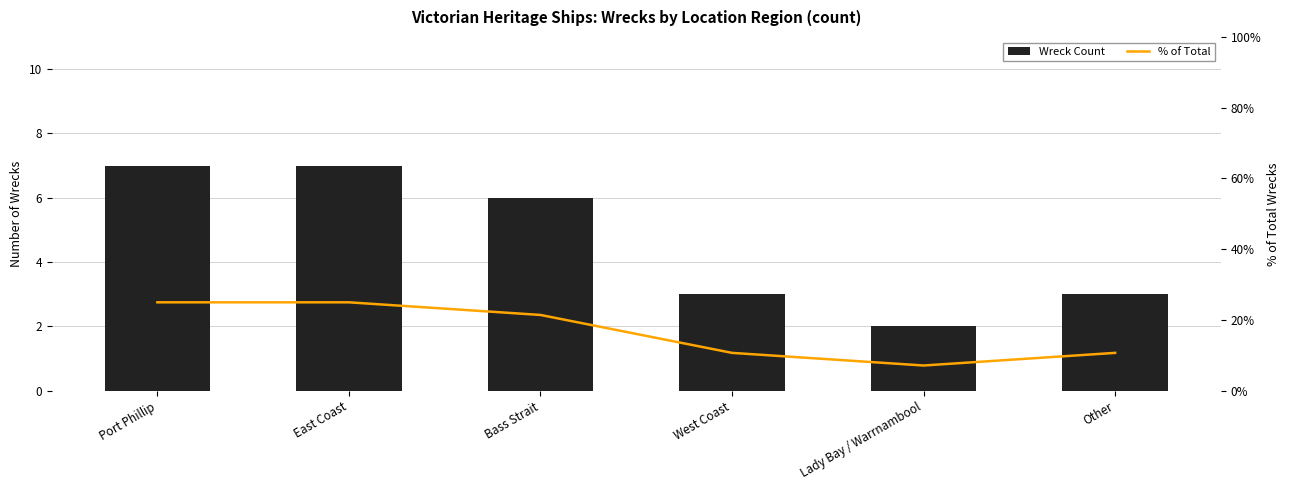

Count the number of categories in the chart.

6